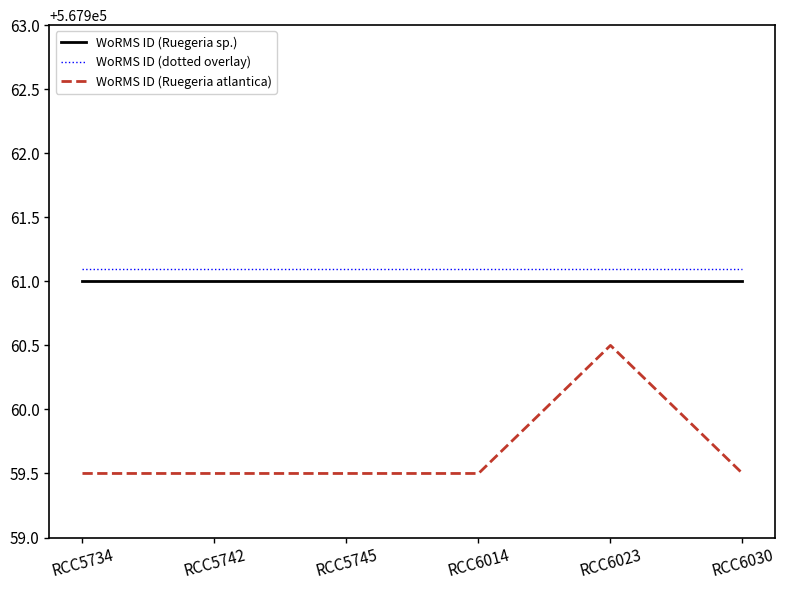

The value of WoRMS ID (dotted overlay) at RCC5742 is 860386.3. True or false?

False